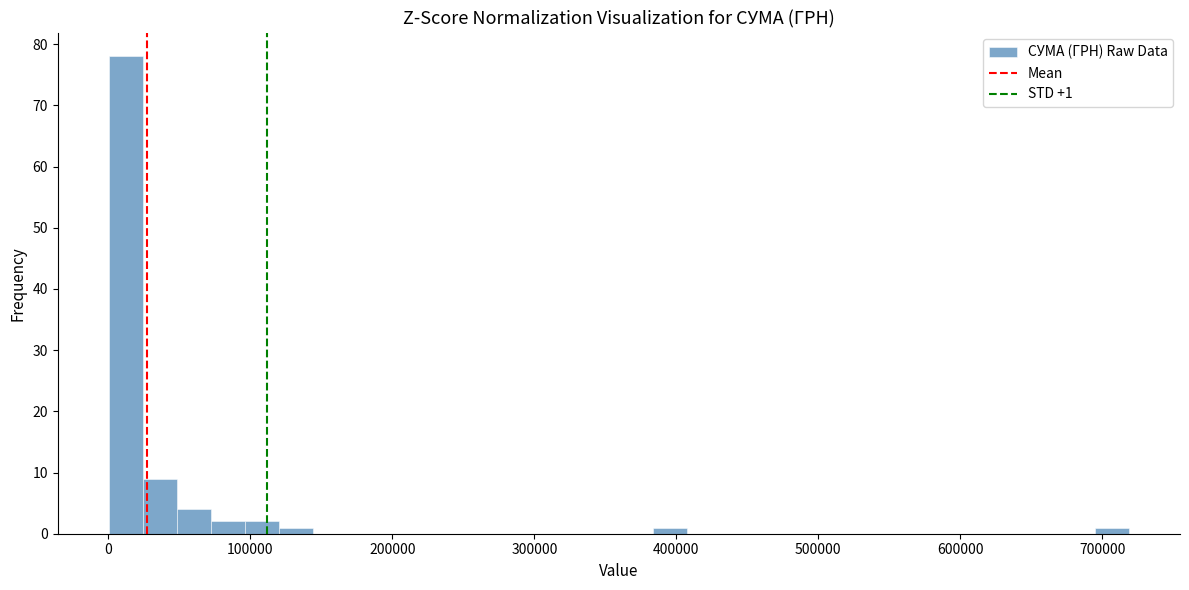

Around what value on the x-axis is the tallest bar? Give the approximate position of its centre, as read against the axis.

10000